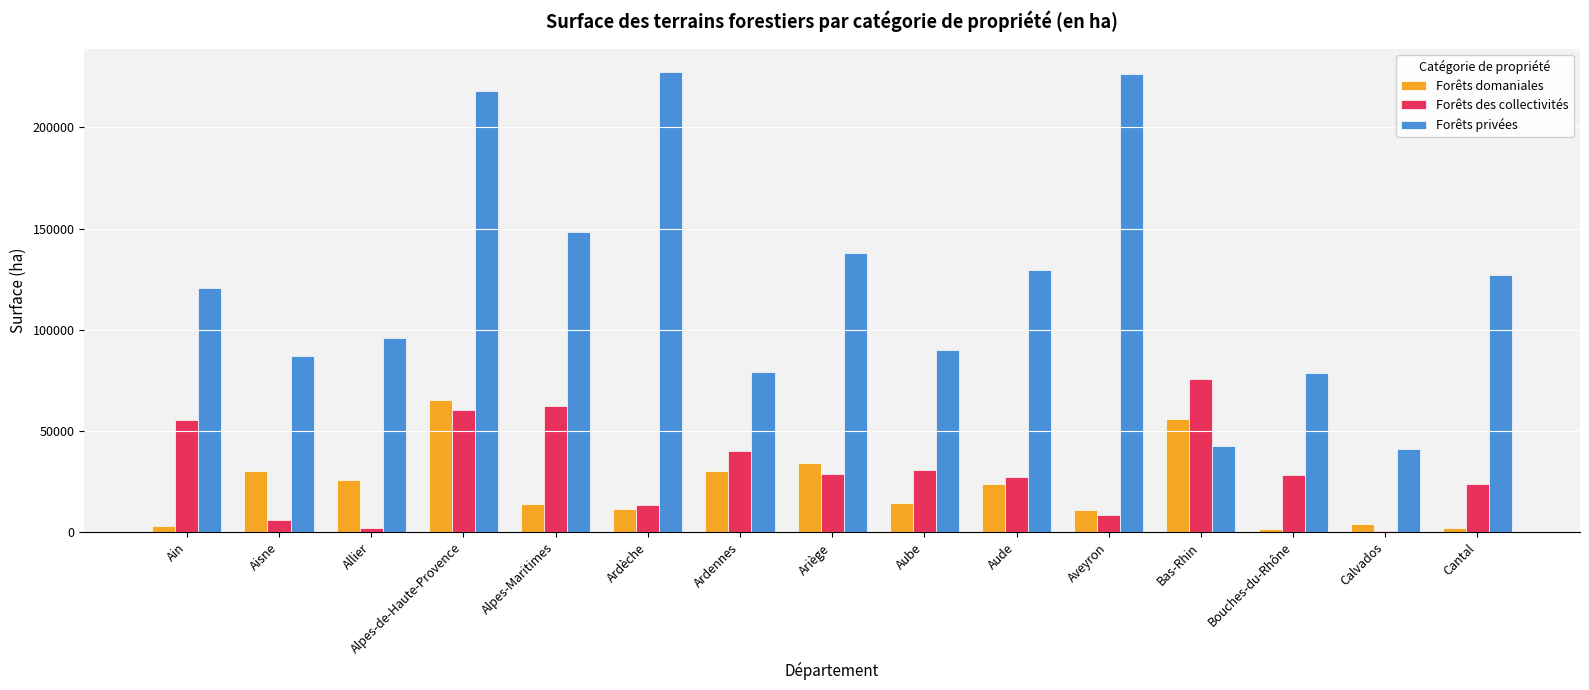

The value of Forêts domaniales at Alpes-de-Haute-Provence is 14879.9. True or false?

False